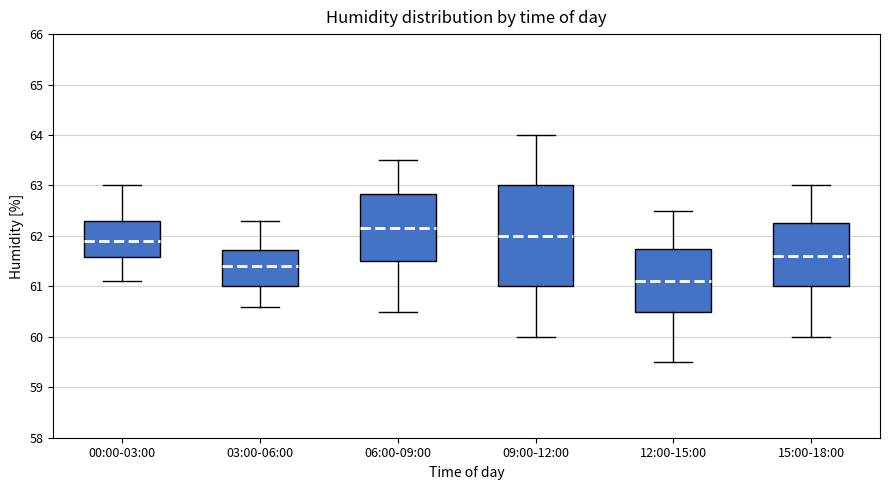

Reading left to right, read every box against the y-axis: the position of its median line, the range the box covers, and the ends of its whiskers. The values are not printed on the chart, so give them approximately, as read against the axis.

00:00-03:00: median 61.9, box 61.6 to 62.3, whiskers 61.1 to 63.0
03:00-06:00: median 61.4, box 61.0 to 61.7, whiskers 60.6 to 62.3
06:00-09:00: median 62.2, box 61.5 to 62.8, whiskers 60.5 to 63.5
09:00-12:00: median 62.0, box 61.0 to 63.0, whiskers 60.0 to 64.0
12:00-15:00: median 61.1, box 60.5 to 61.8, whiskers 59.5 to 62.5
15:00-18:00: median 61.6, box 61.0 to 62.3, whiskers 60.0 to 63.0